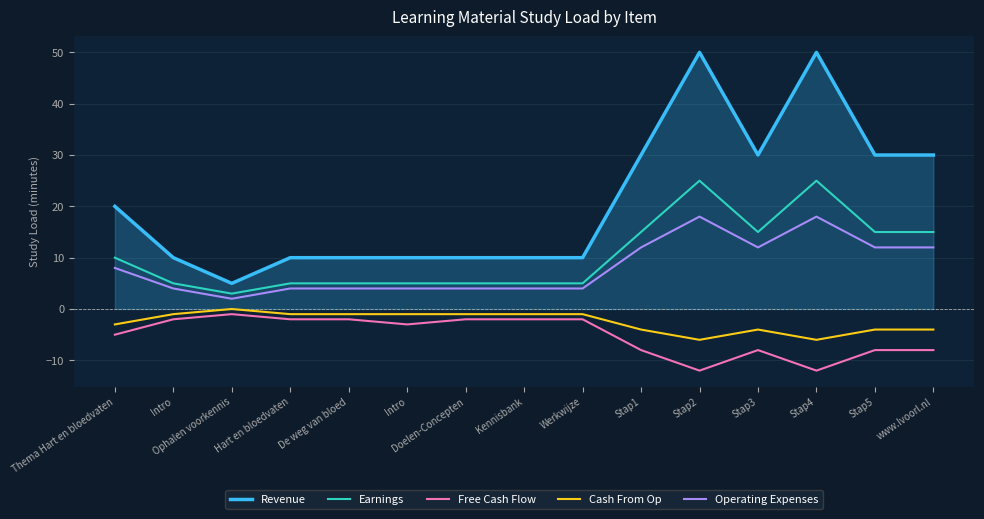

What are all the series names shown in the legend?

Revenue, Earnings, Free Cash Flow, Cash From Op, Operating Expenses